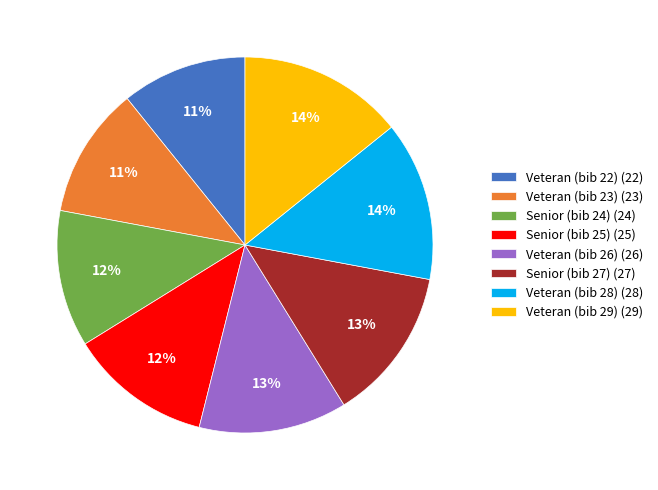

Is it true that Veteran (bib 22) is 11% of the pie?

True